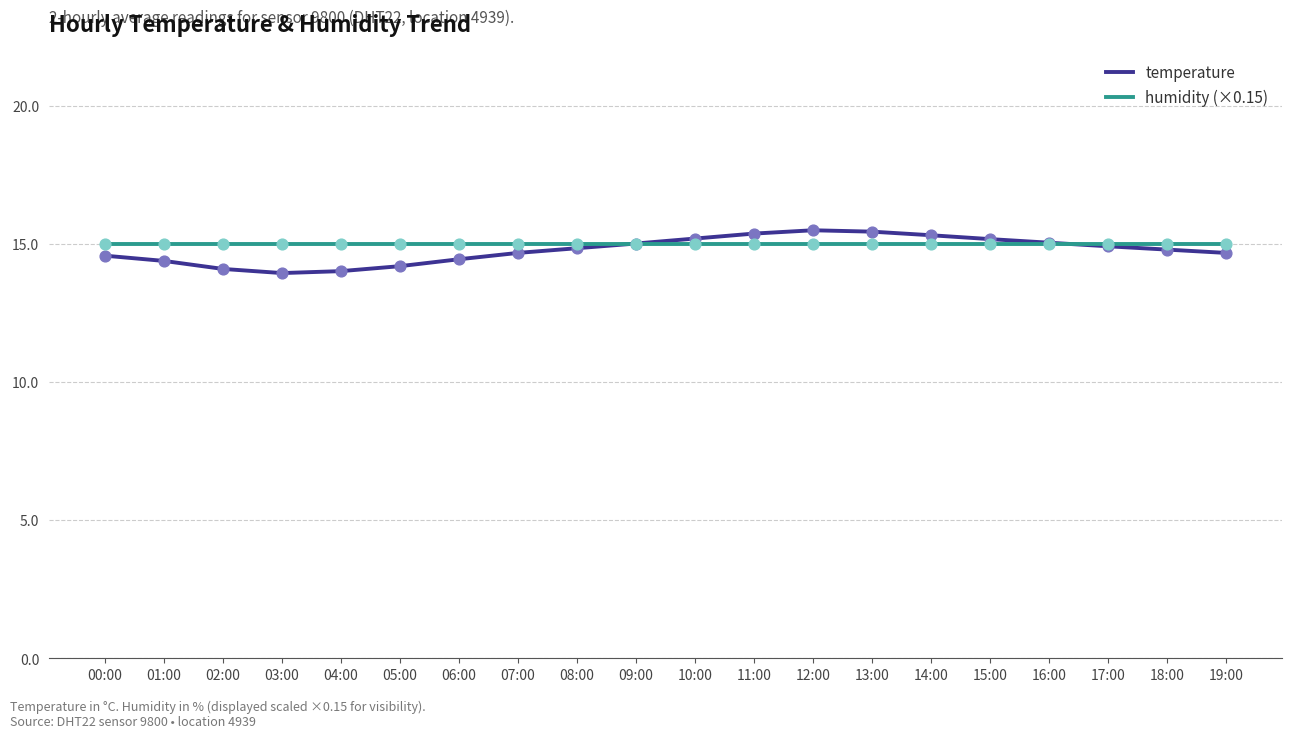

Which series has the largest total across all categories?

humidity (×0.15)